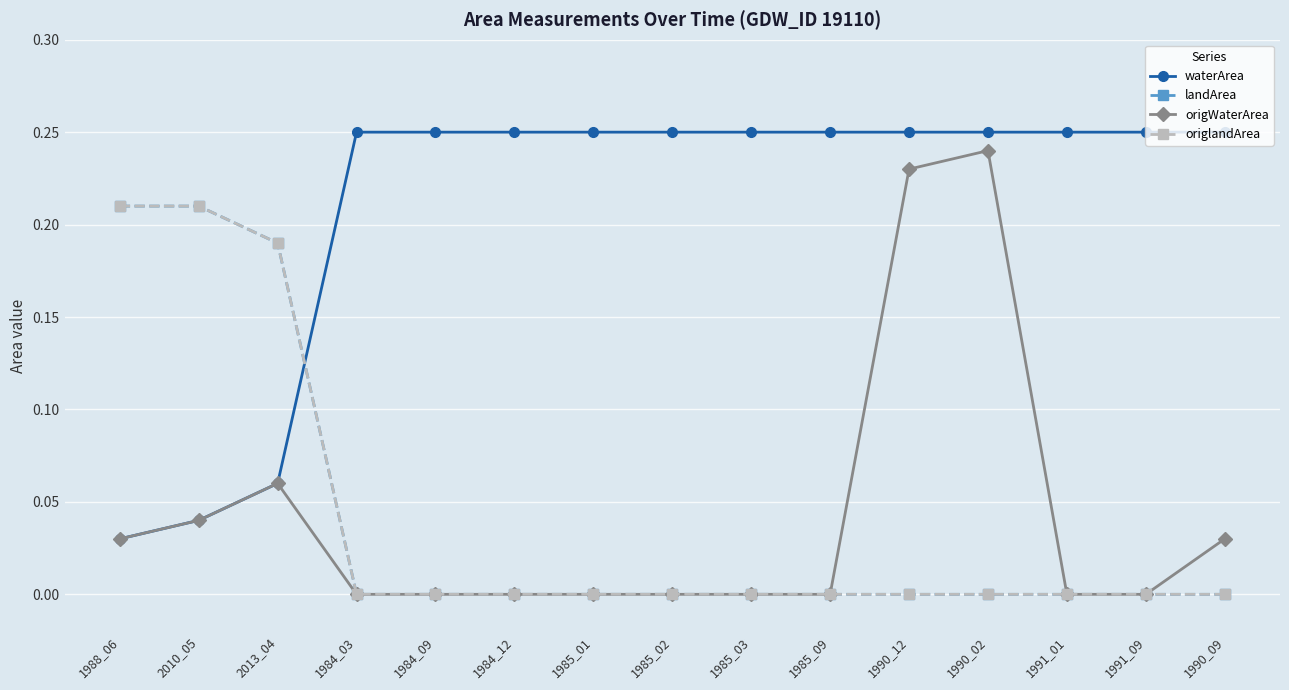

Which series has the largest total across all categories?

waterArea